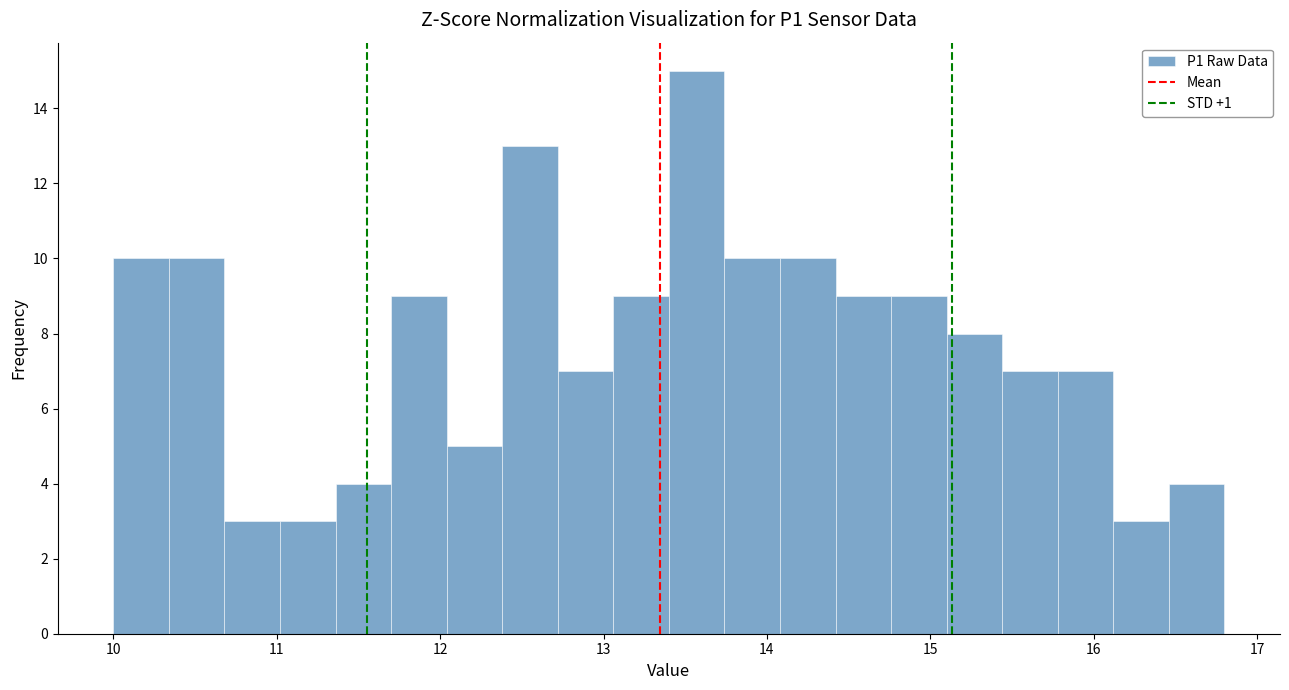

Around what value on the x-axis is the tallest bar? Give the approximate position of its centre, as read against the axis.

13.6